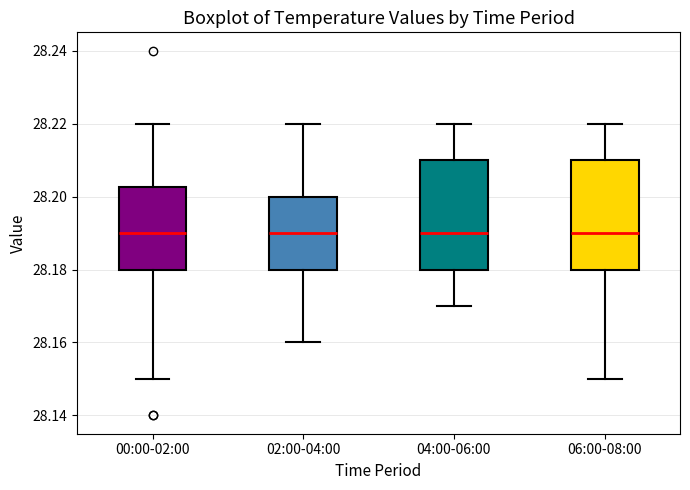

Where does the lower whisker of the box for 04:00-06:00 end on the y-axis? The values are not printed on the chart, so give them approximately, as read against the axis.

28.170